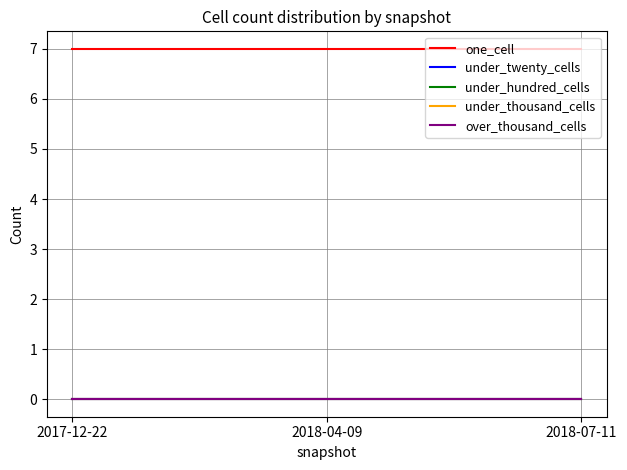

Is this an area chart (filled region under the line)?

No